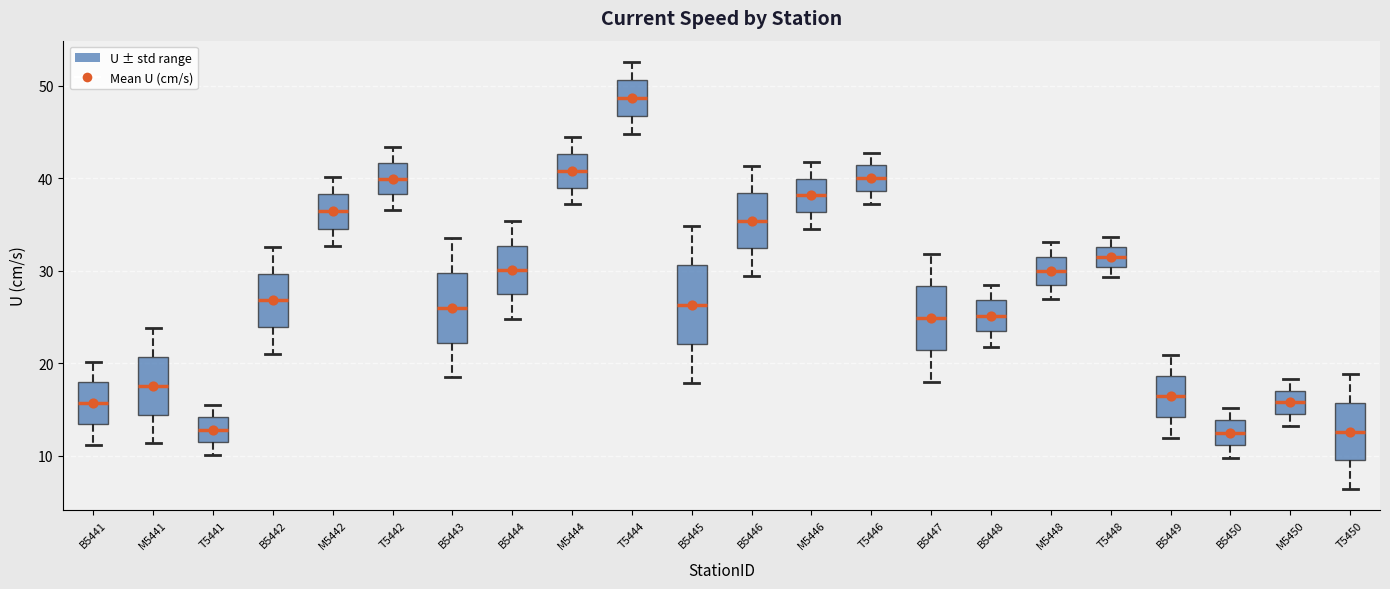

Reading left to right, transcribe this box plot: for each box, give where its median line is, the range the box spans, and where its two whiskers end, as read against the y-axis. The values are not printed on the chart, so give them approximately, as read against the axis.

B5441: median 16, box 13 to 18, whiskers 11 to 20
M5441: median 18, box 14 to 21, whiskers 11 to 24
T5441: median 13, box 11 to 14, whiskers 10 to 16
B5442: median 27, box 24 to 30, whiskers 21 to 33
M5442: median 36, box 35 to 38, whiskers 33 to 40
T5442: median 40, box 38 to 42, whiskers 37 to 43
B5443: median 26, box 22 to 30, whiskers 18 to 34
B5444: median 30, box 27 to 33, whiskers 25 to 35
M5444: median 41, box 39 to 43, whiskers 37 to 44
T5444: median 49, box 47 to 51, whiskers 45 to 53
B5445: median 26, box 22 to 31, whiskers 18 to 35
B5446: median 35, box 32 to 38, whiskers 29 to 41
M5446: median 38, box 36 to 40, whiskers 35 to 42
T5446: median 40, box 39 to 41, whiskers 37 to 43
B5447: median 25, box 21 to 28, whiskers 18 to 32
B5448: median 25, box 23 to 27, whiskers 22 to 28
M5448: median 30, box 28 to 32, whiskers 27 to 33
T5448: median 32, box 30 to 33, whiskers 29 to 34
B5449: median 16, box 14 to 19, whiskers 12 to 21
B5450: median 12, box 11 to 14, whiskers 10 to 15
M5450: median 16, box 15 to 17, whiskers 13 to 18
T5450: median 13, box 10 to 16, whiskers 6 to 19